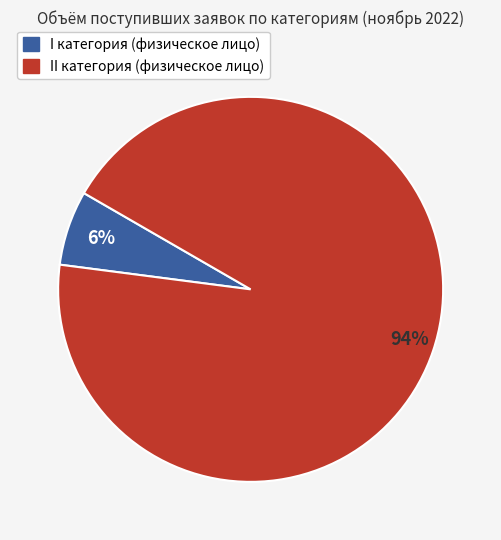

To the nearest percent, what is the average slice percentage?

50%